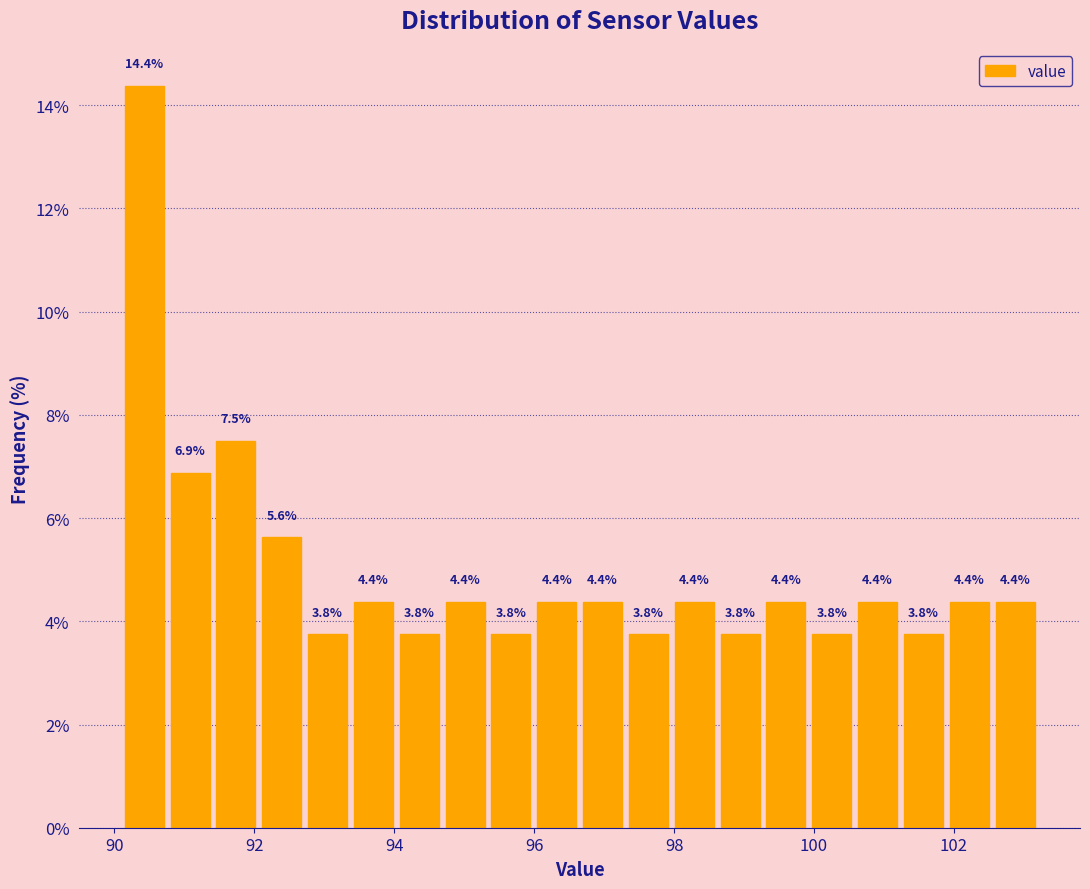

Around what value on the x-axis is the tallest bar? Give the approximate position of its centre, as read against the axis.

90.4